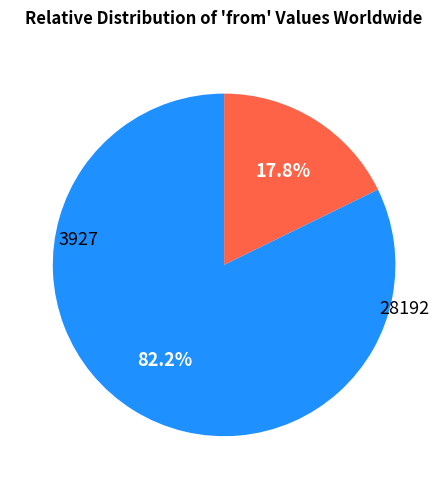

Is there a majority slice in this chart?

Yes